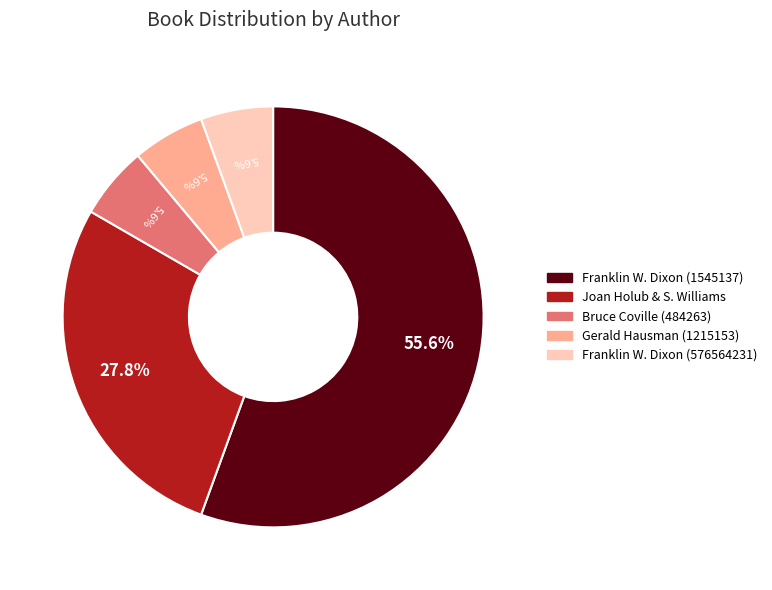

How many segments does this pie chart have?

5